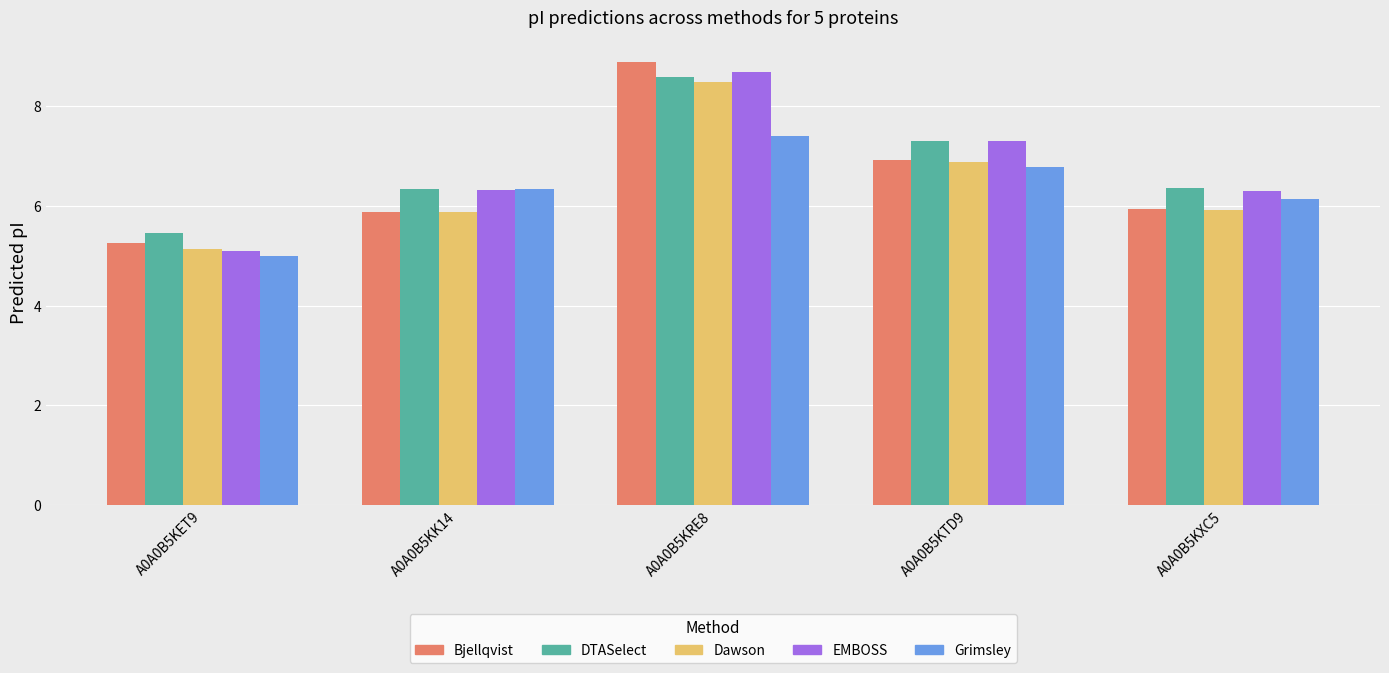

What is the average value of the Dawson series?

6.5